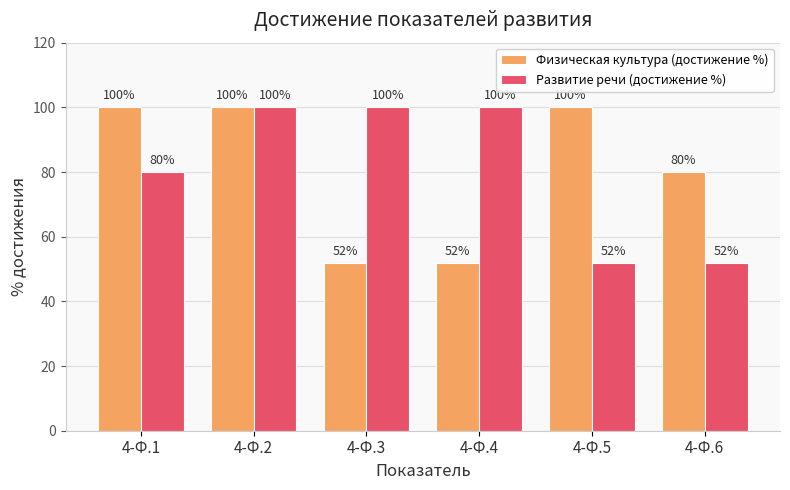

Is it true that Развитие речи (достижение %) equals 73 at 4-Ф.5?

False